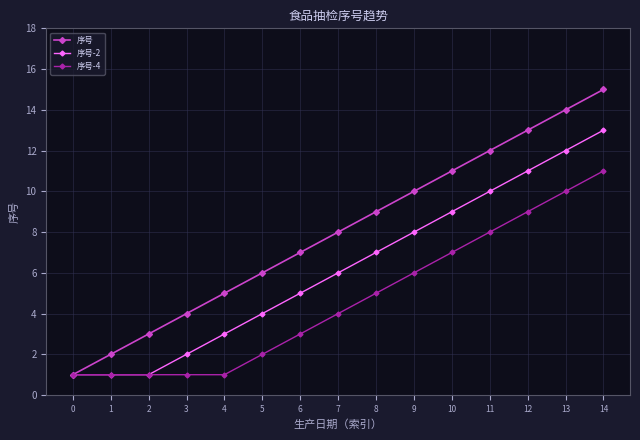

Reading left to right, transcribe all the data shown in this chart.

序号: 0=1	1=2	2=3	3=4	4=5	5=6	6=7	7=8	8=9	9=10	10=11	11=12	12=13	13=14	14=15
序号-2: 0=1	1=1	2=1	3=2	4=3	5=4	6=5	7=6	8=7	9=8	10=9	11=10	12=11	13=12	14=13
序号-4: 0=1	1=1	2=1	3=1	4=1	5=2	6=3	7=4	8=5	9=6	10=7	11=8	12=9	13=10	14=11